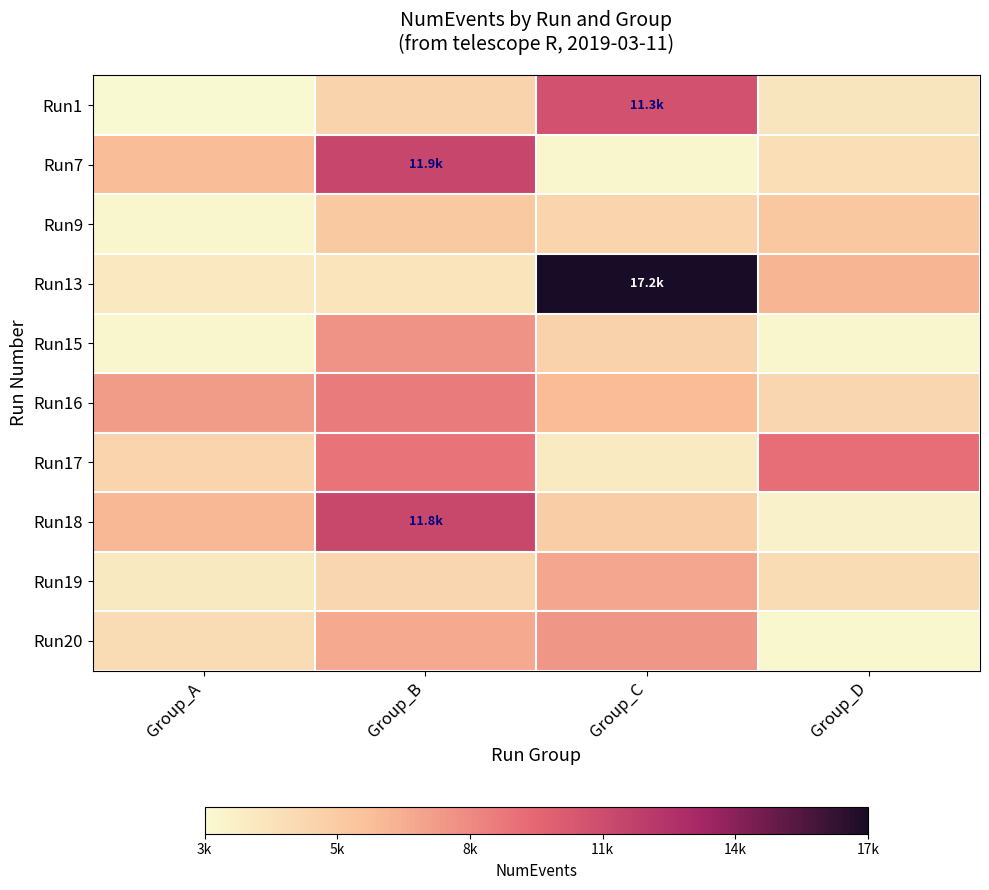

What is the total value across all series at Group_D?

52853